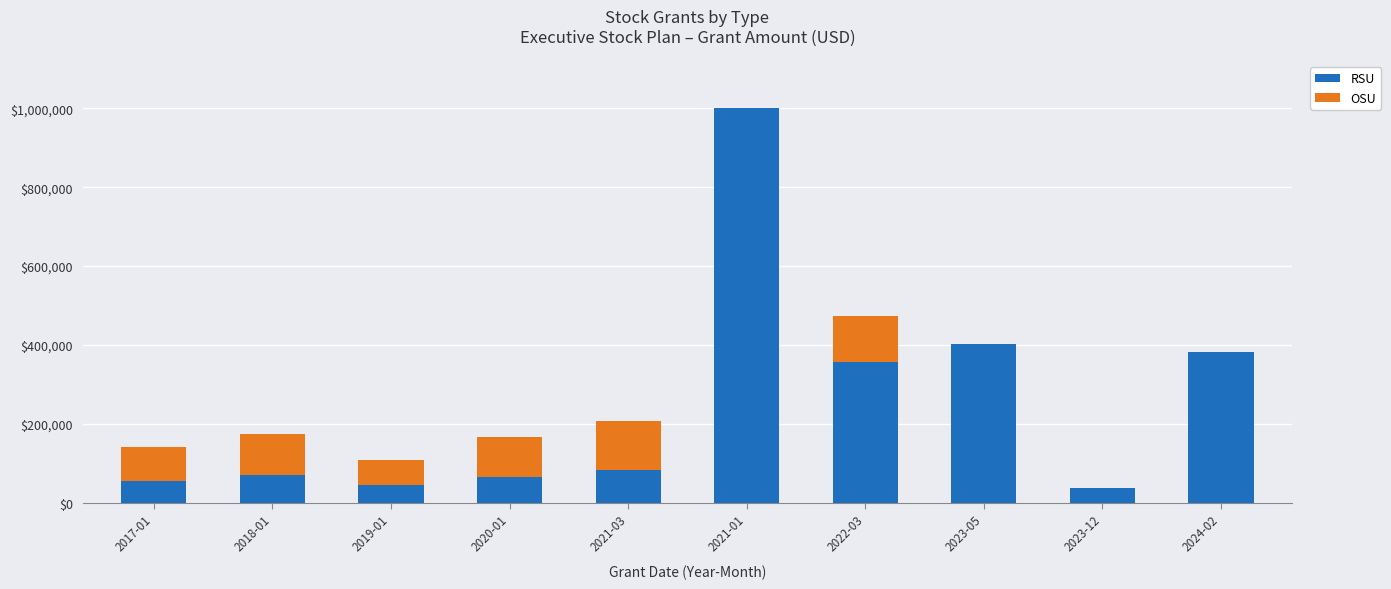

At which category is the sum across all series the highest?

2021-01